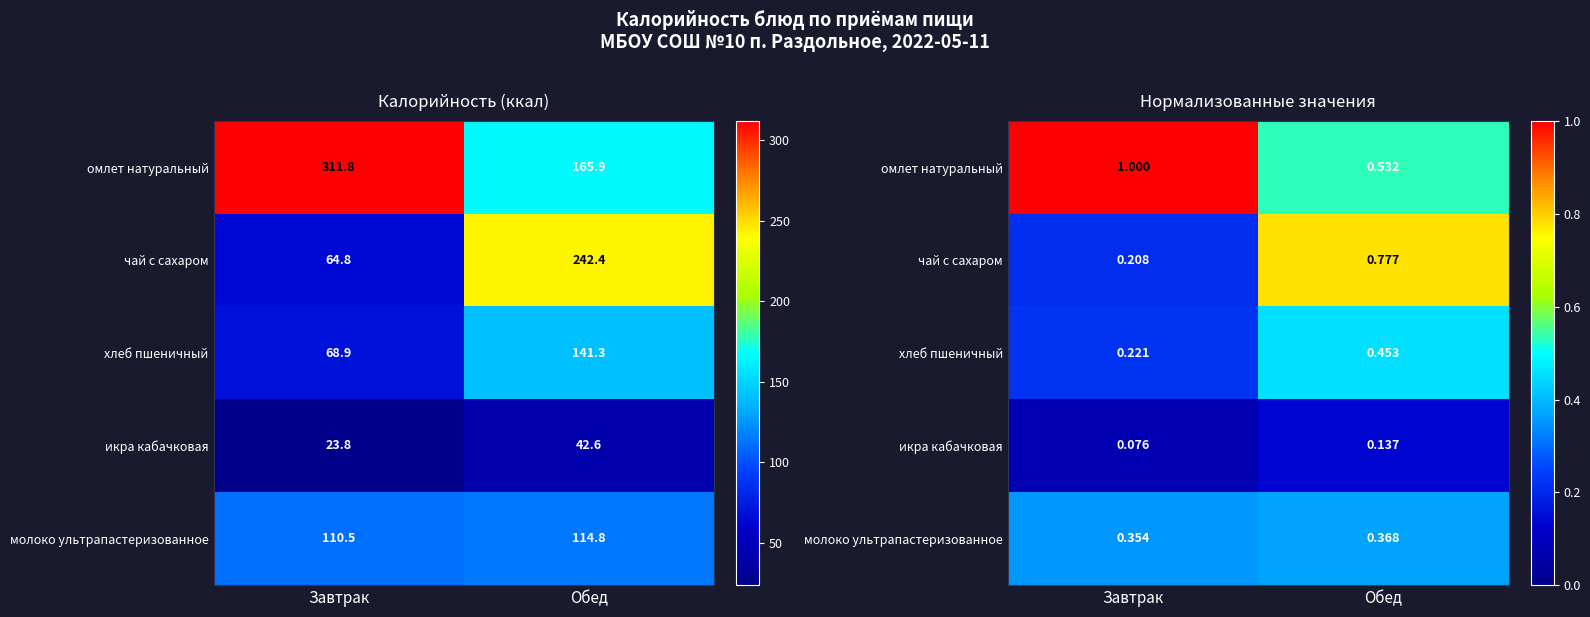

What is the difference between the maximum and minimum values in the чай с сахаром series?

0.6